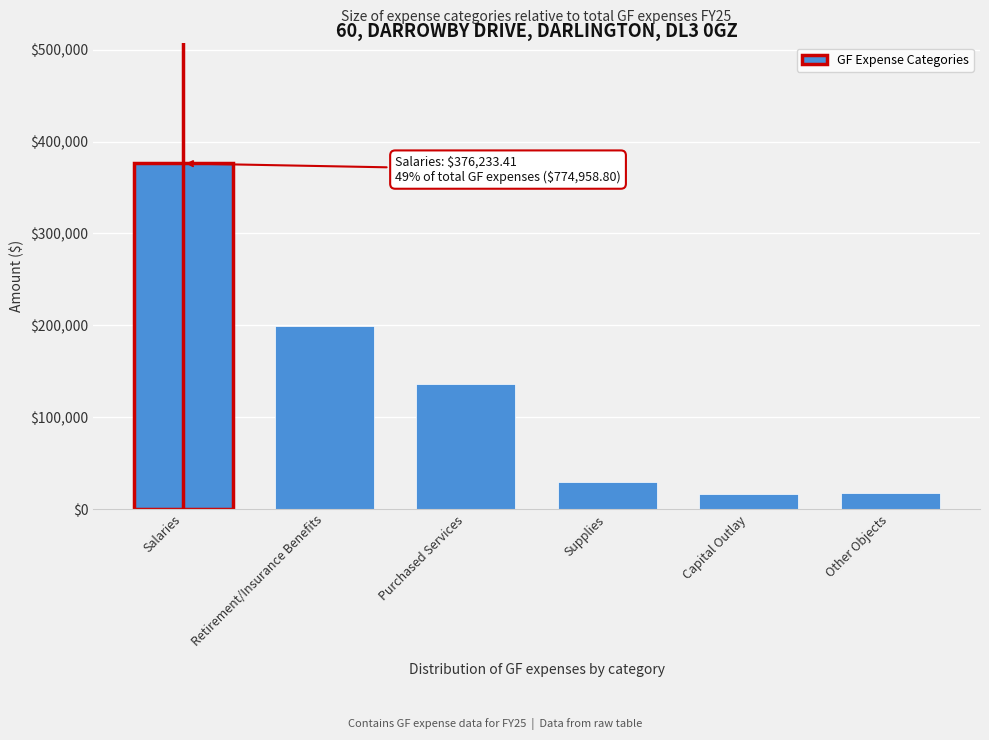

Approximately how many times larger is the value at Retirement/Insurance Benefits compared to Purchased Services?

1.5